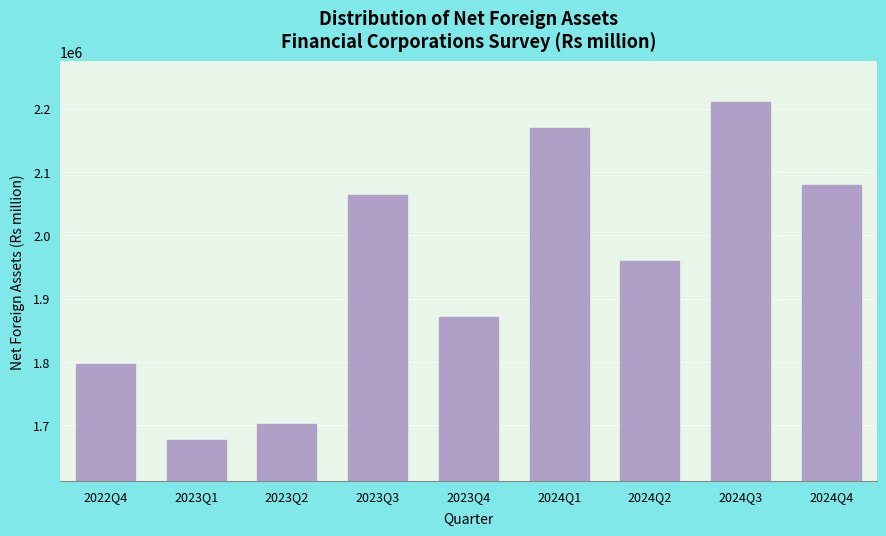

Reading left to right, extract all data points from this chart.

1796257.0	1675998.8	1702275.1	2064043.1	1871216.8	2169109.2	1959671.6	2210829.2	2079580.9